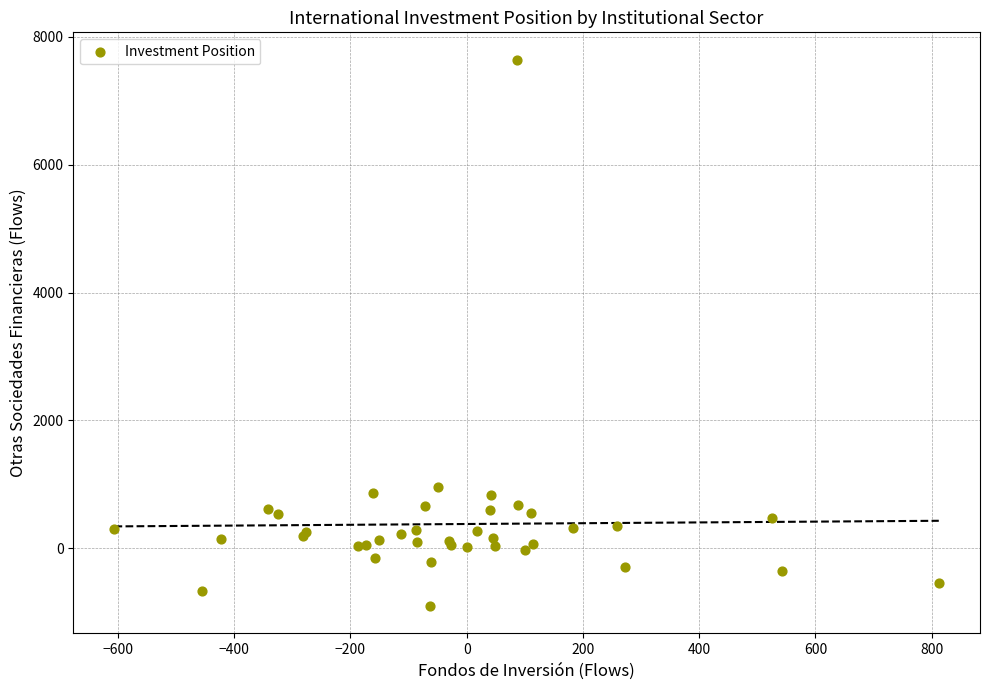

What Y value in the scatter plot is closest to 3369?

960.9